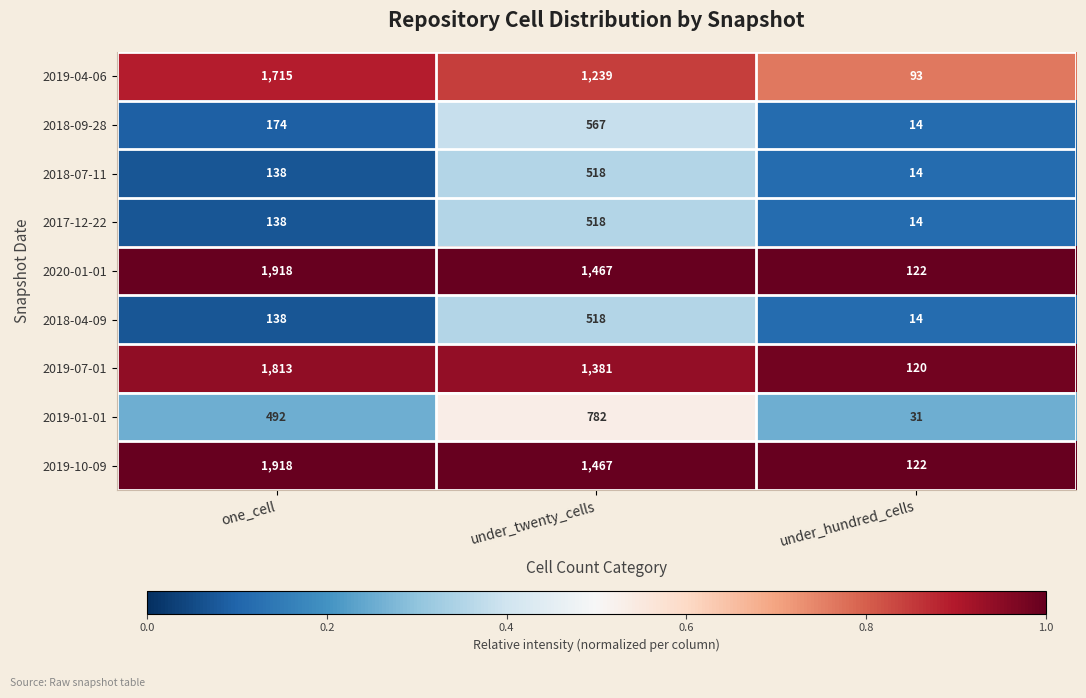

List the labels in order of 2018-04-09 value, smallest first.

under_hundred_cells, one_cell, under_twenty_cells